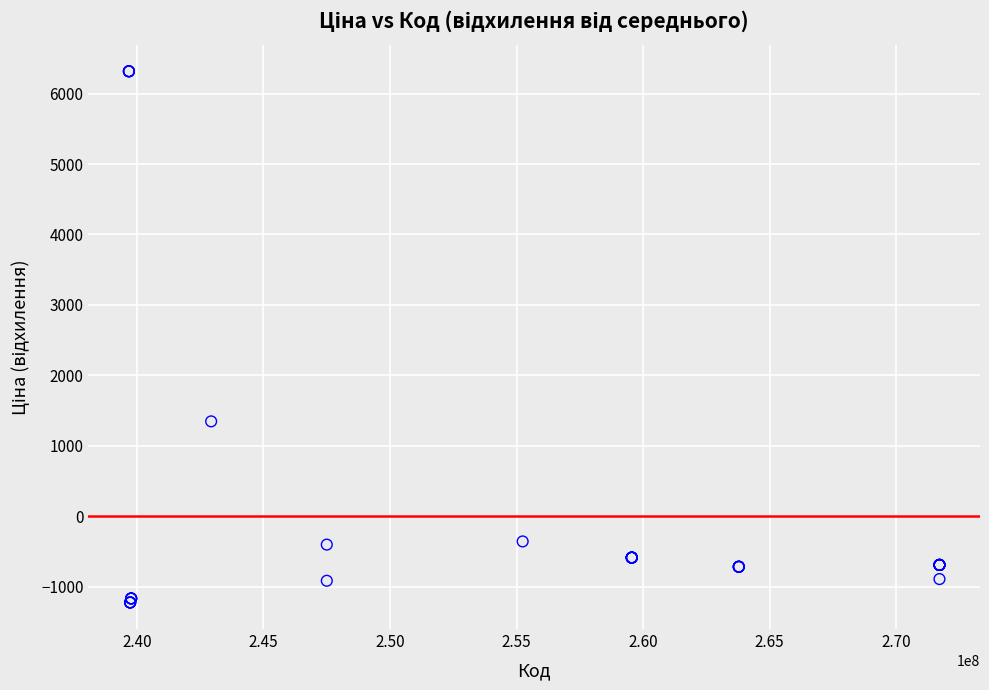

What Y value in the scatter plot is closest to 2546?

1347.2